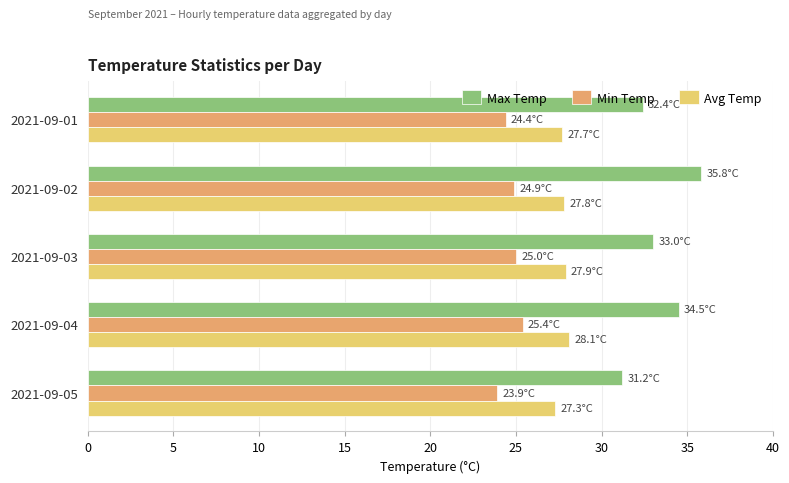

Which series has the largest total across all categories?

Max Temp